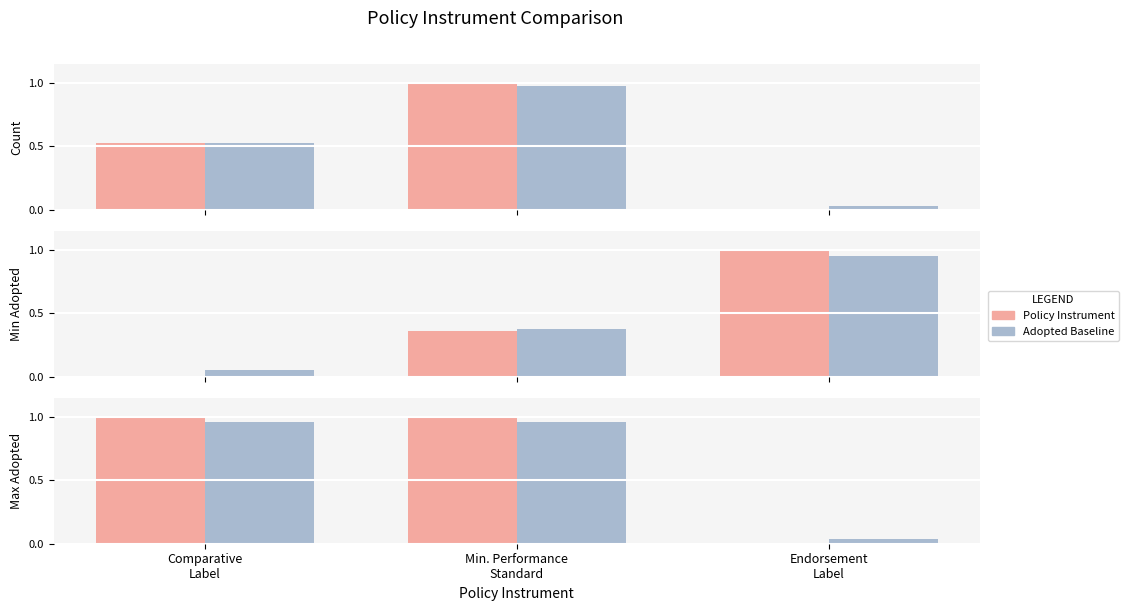

Which category has the highest value in the Policy Instrument series?

Comparative
Label